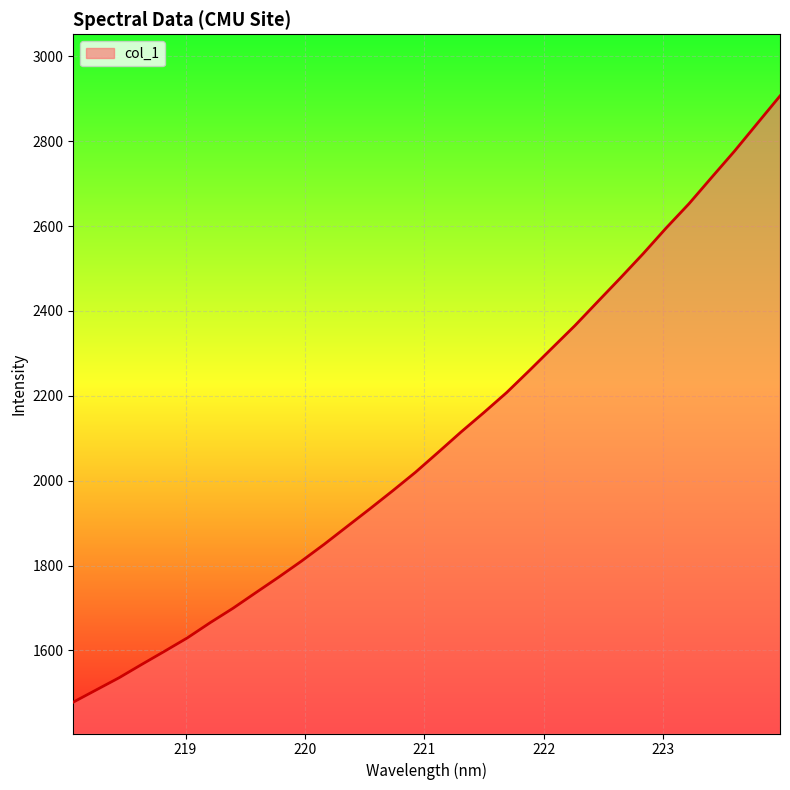

What is the difference between the second highest and minimum values?

1363.8